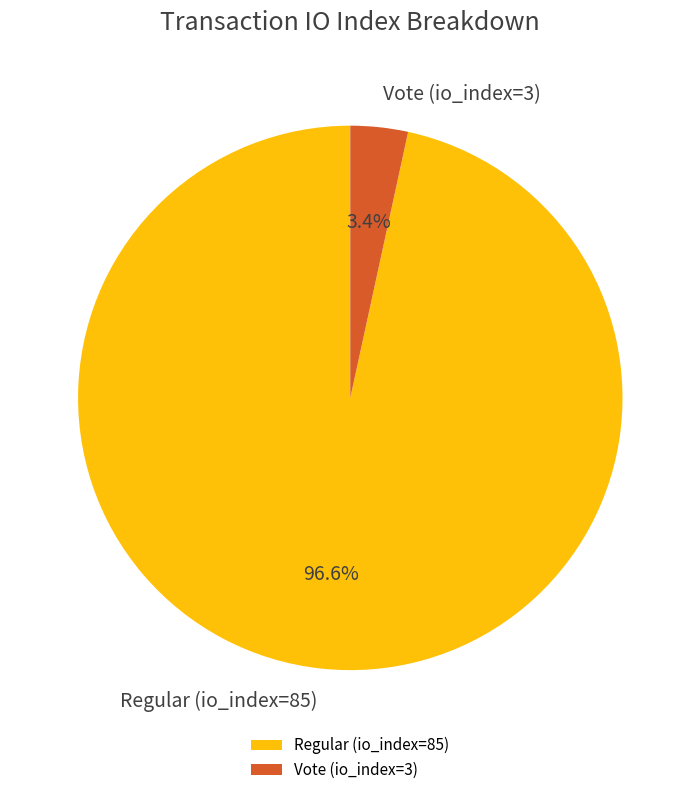

Which has a higher value, Regular (io_index=85) or Vote (io_index=3)?

Regular (io_index=85)